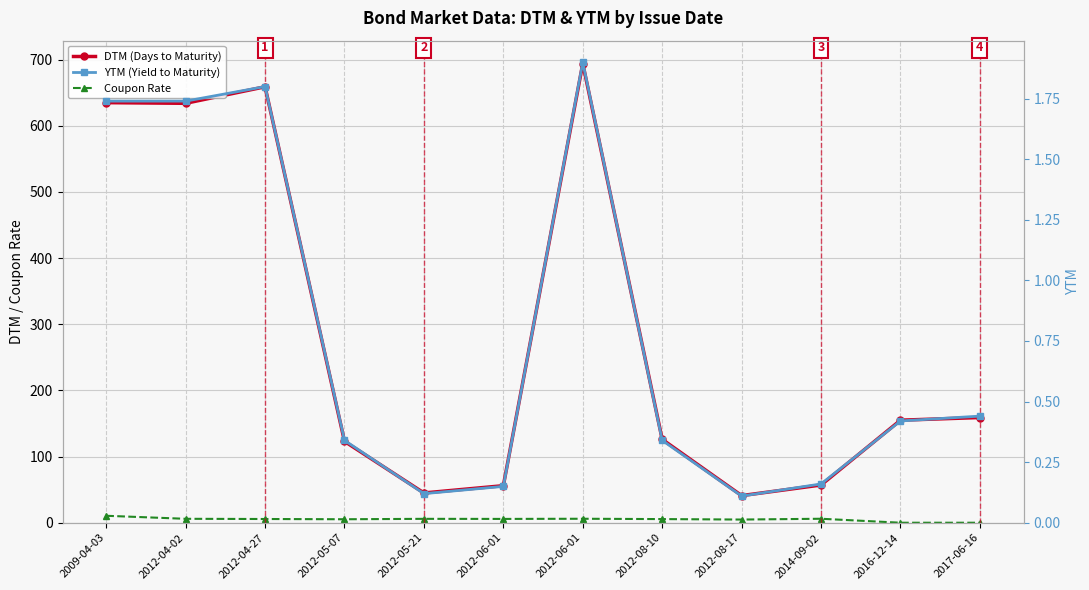

Reading left to right, list all the values displayed in this chart.

DTM (Days to Maturity): 635.0	634.0	659.0	123.0	45.0	56.0	694.0	126.0	41.0	57.0	155.0	159.0
Coupon Rate: 10.5	5.9	5.6	5.2	5.9	5.8	6.0	5.5	4.8	6.0	0.0	0.0
YTM (Yield to Maturity): 1.7	1.7	1.8	0.3	0.1	0.1	1.9	0.3	0.1	0.2	0.4	0.4